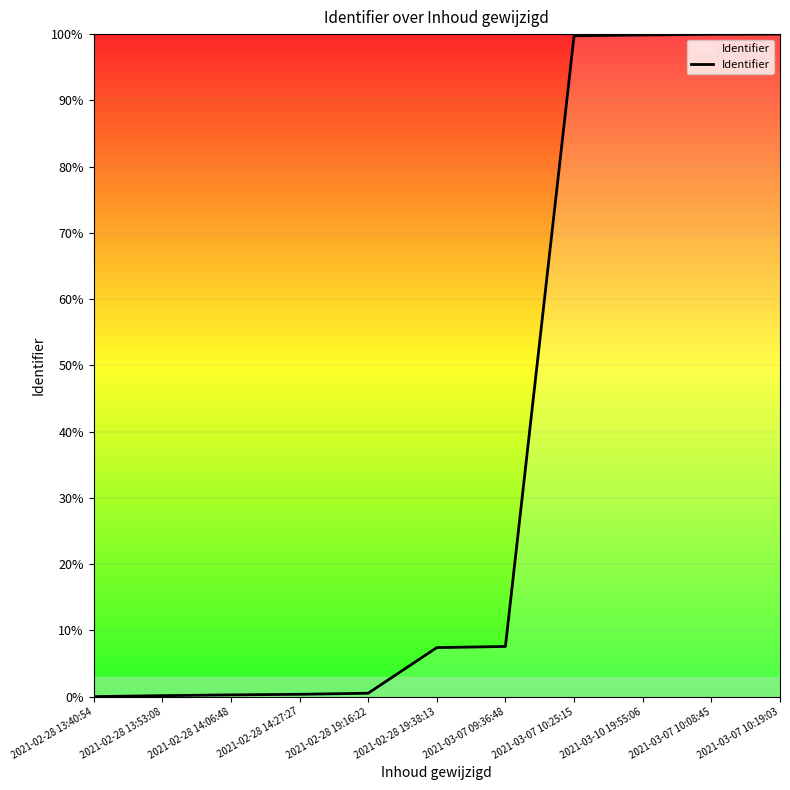

What is the sum of all values?

415.8